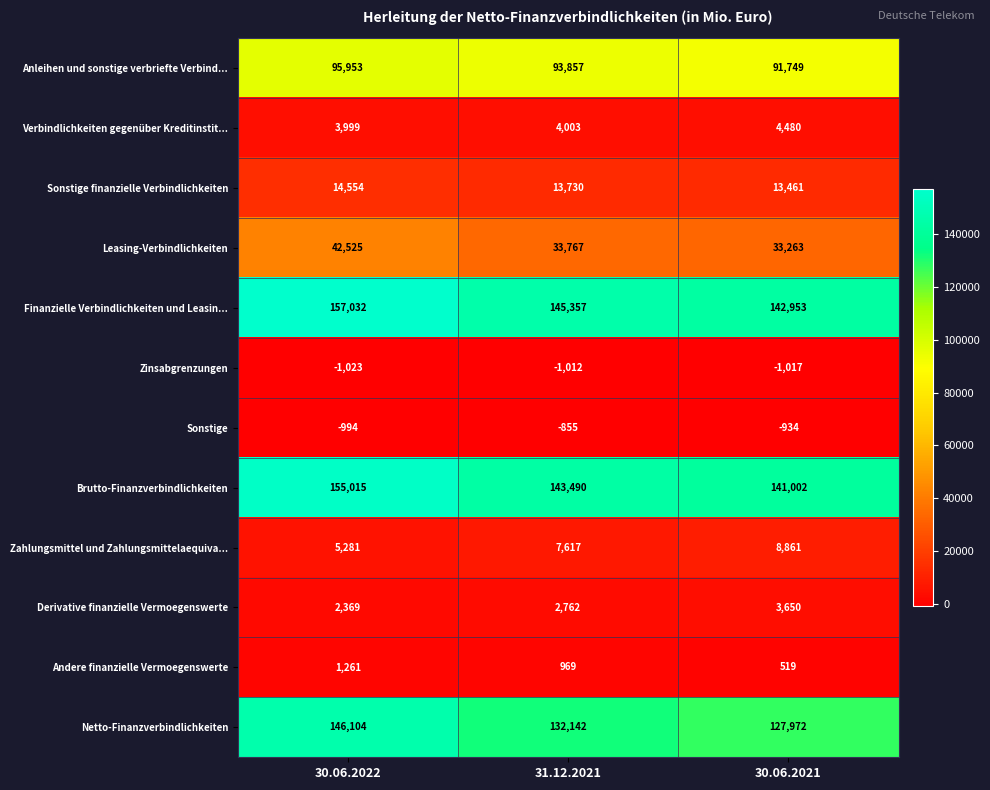

At which label is Leasing-Verbindlichkeiten closest to 37894?

31.12.2021